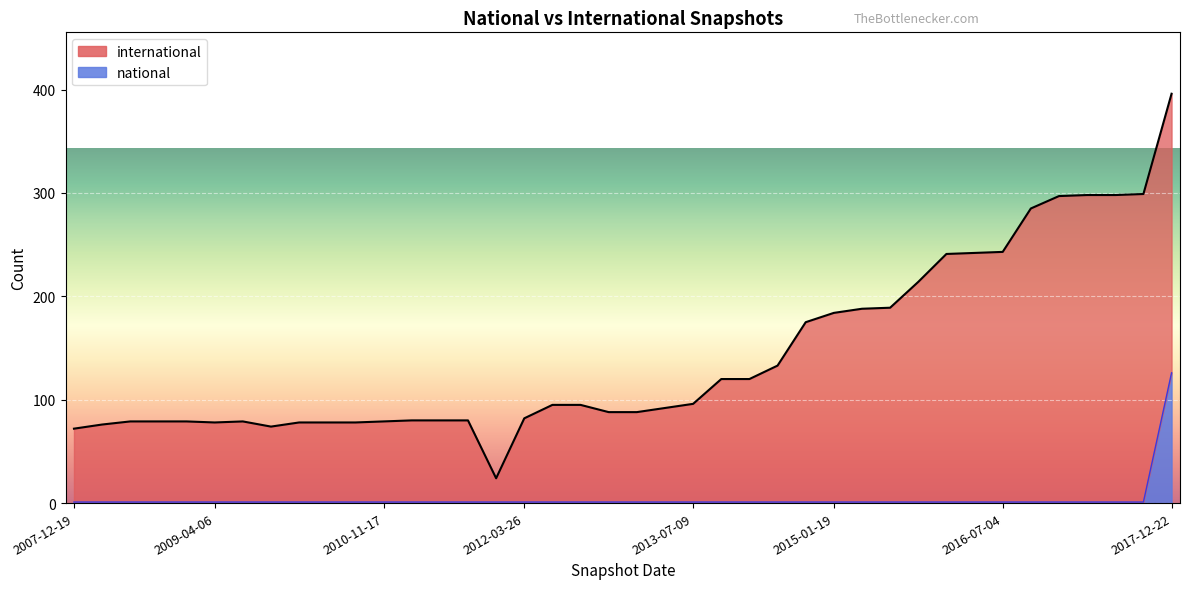

Count the number of categories in the chart.

40